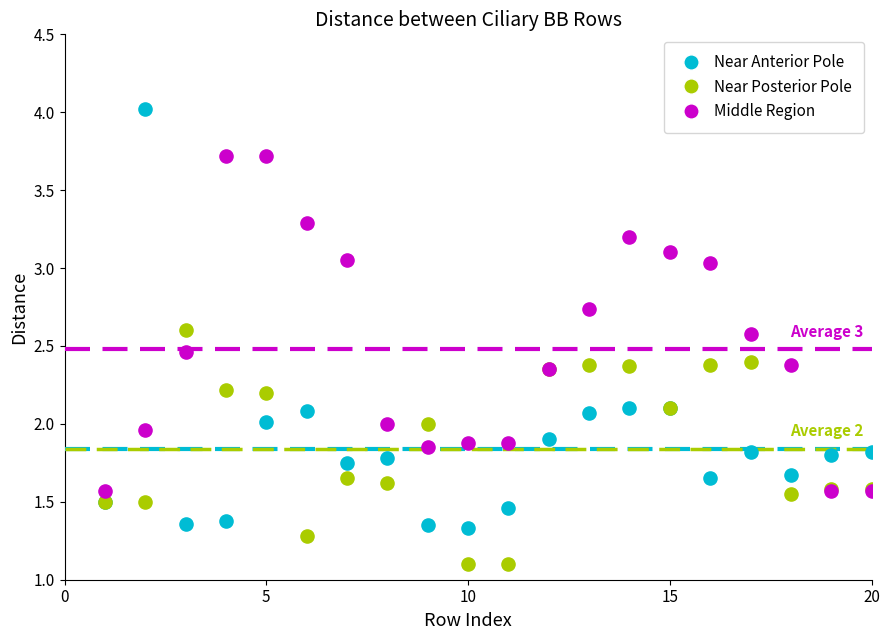

Which series has the widest spread of Y values?

Near Anterior Pole